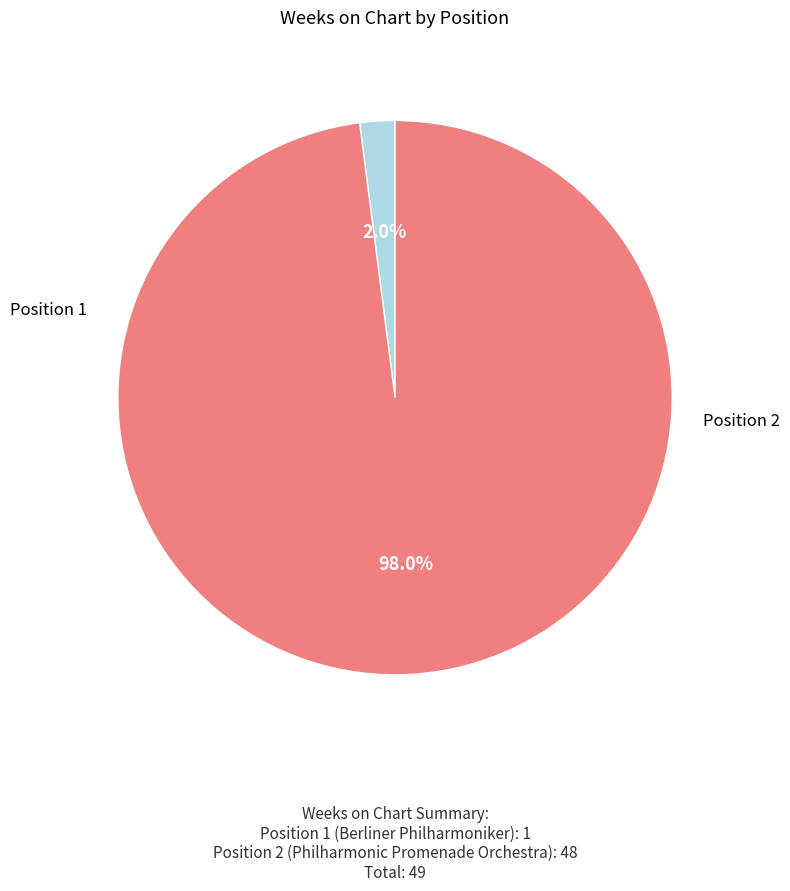

Does any single category account for the majority?

Yes